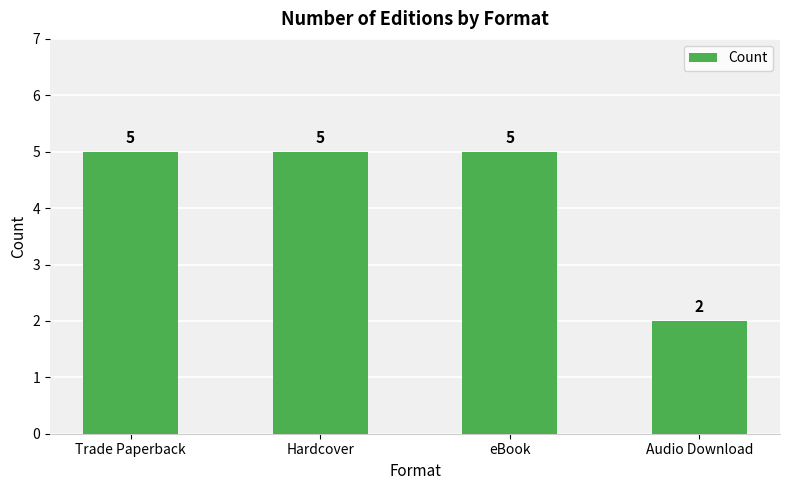

What is the value of the 1st bar from the left?

5